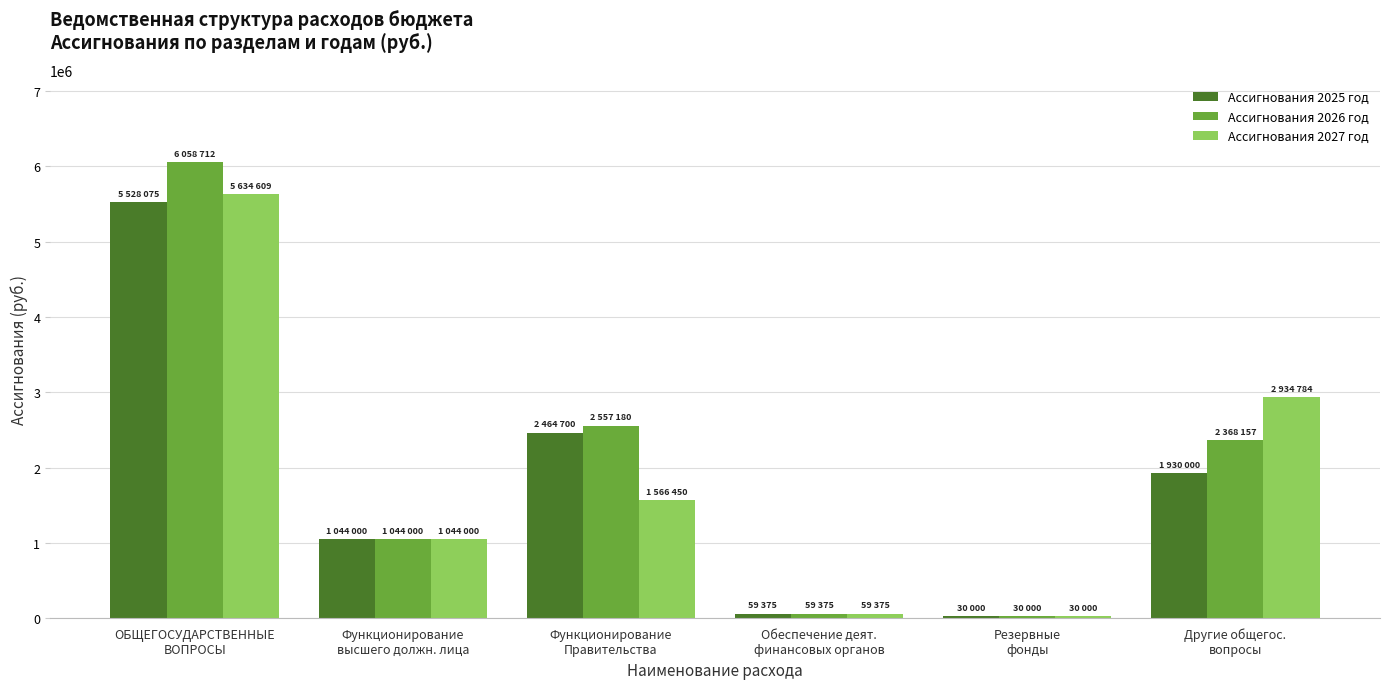

What is the difference between the maximum and minimum values in the Ассигнования 2027 год series?

5604609